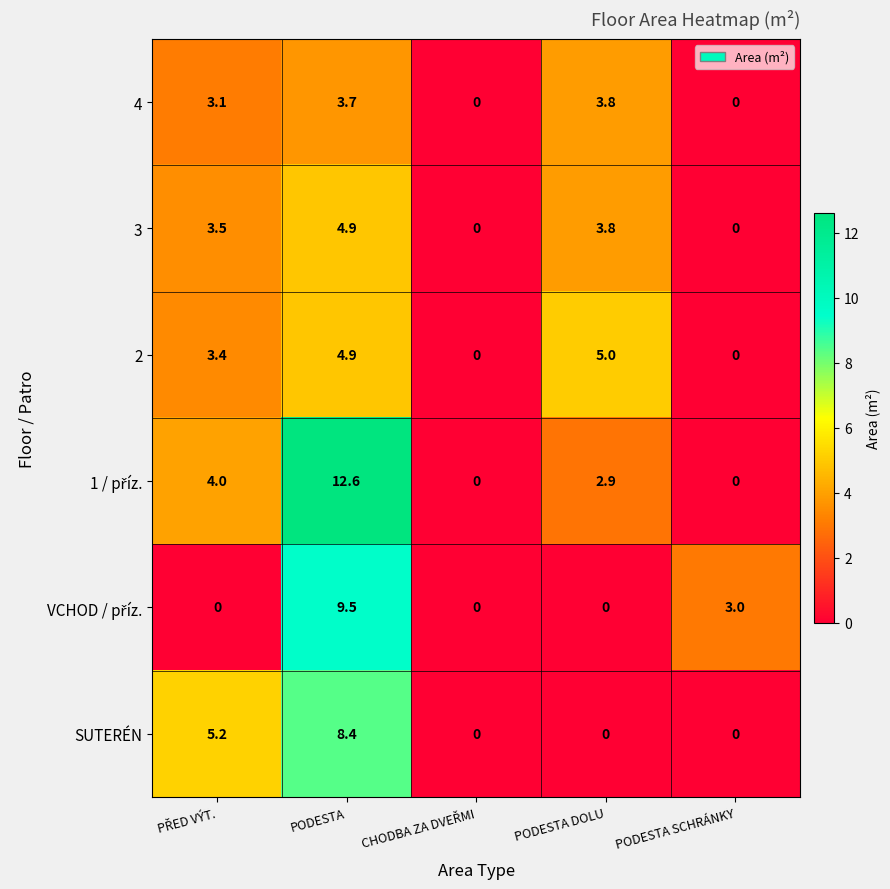

What is the total value across all series at PODESTA SCHRÁNKY?

3.0